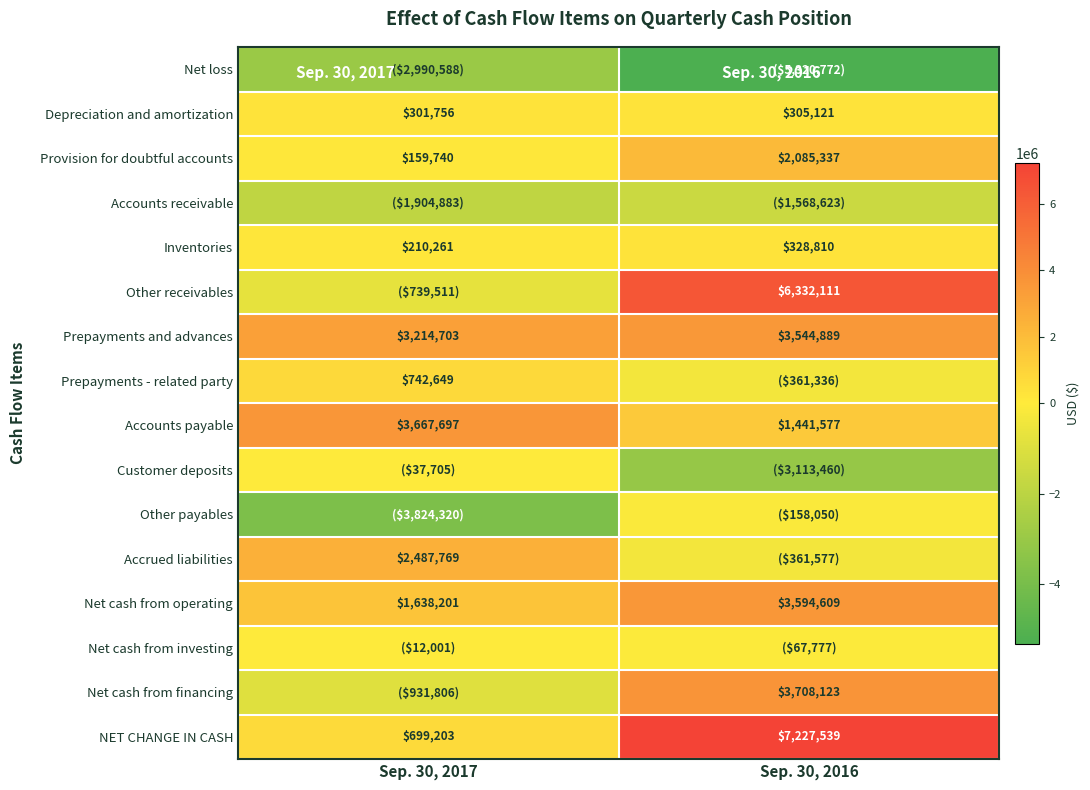

Rank the series by their maximum value, from highest to lowest.

NET CHANGE IN CASH, Other receivables, Net cash from financing, Accounts payable, Net cash from operating, Prepayments and advances, Accrued liabilities, Provision for doubtful accounts, Prepayments - related party, Inventories, Depreciation and amortization, Net cash from investing, Customer deposits, Other payables, Accounts receivable, Net loss